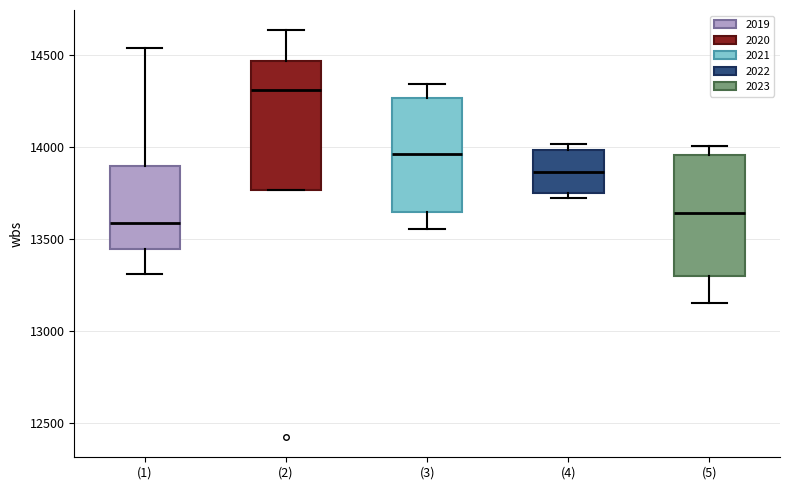

Where is the upper edge of the box for (4) on the y-axis? The values are not printed on the chart, so give them approximately, as read against the axis.

14000